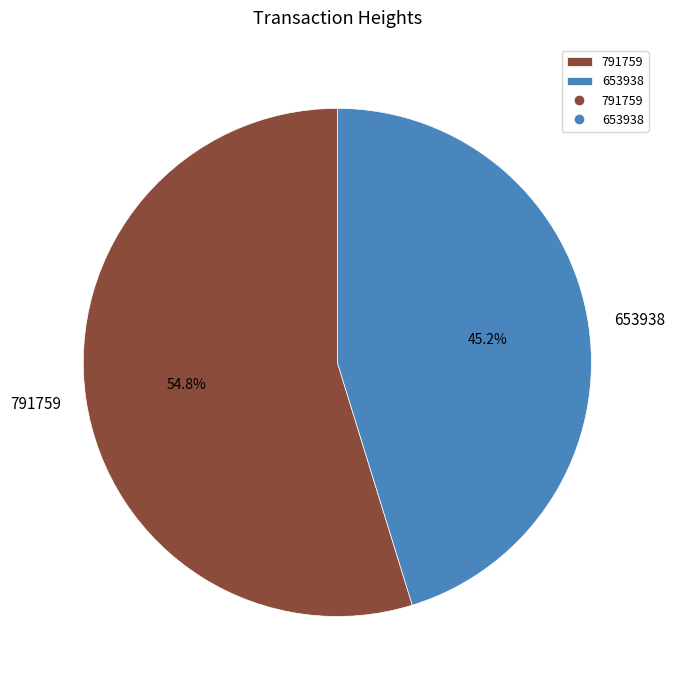

Which slice is the largest?

791759